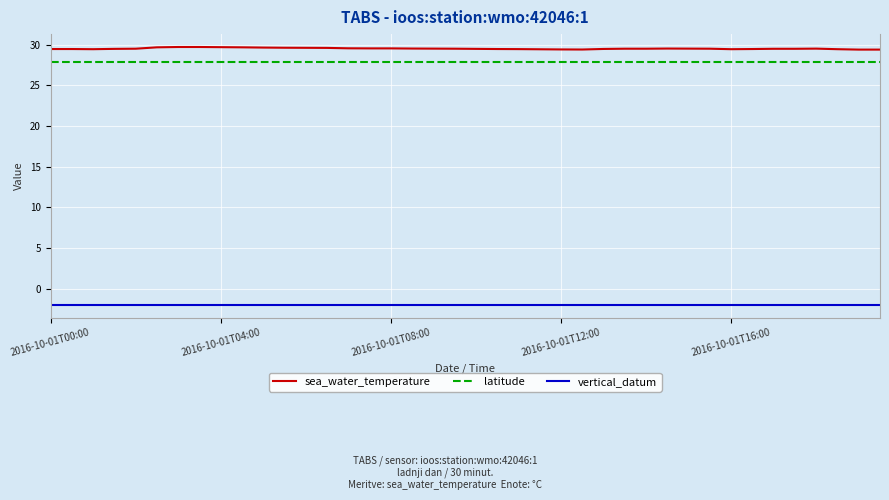

True or false: sea_water_temperature and vertical_datum cross at least once.

False